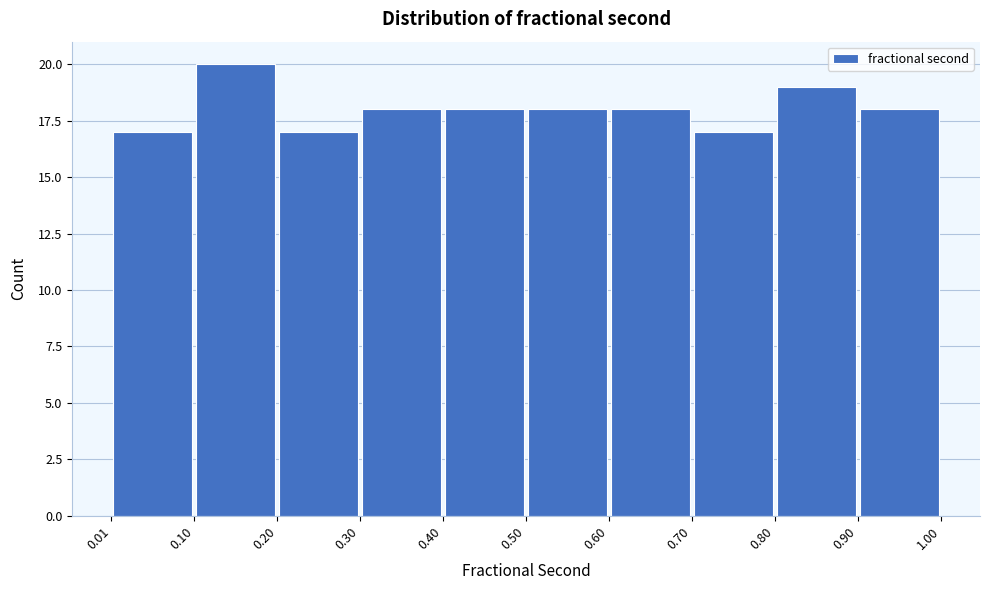

Reading left to right, transcribe this chart: for each bar, give the range it covers on the x-axis and its height. The values are not printed on the chart, so give them approximately, as read against the axis.

0.01 to 0.10: 17
0.10 to 0.20: 20
0.20 to 0.30: 17
0.30 to 0.40: 18
0.40 to 0.50: 18
0.50 to 0.60: 18
0.60 to 0.70: 18
0.70 to 0.80: 17
0.80 to 0.90: 19
0.90 to 1.00: 18